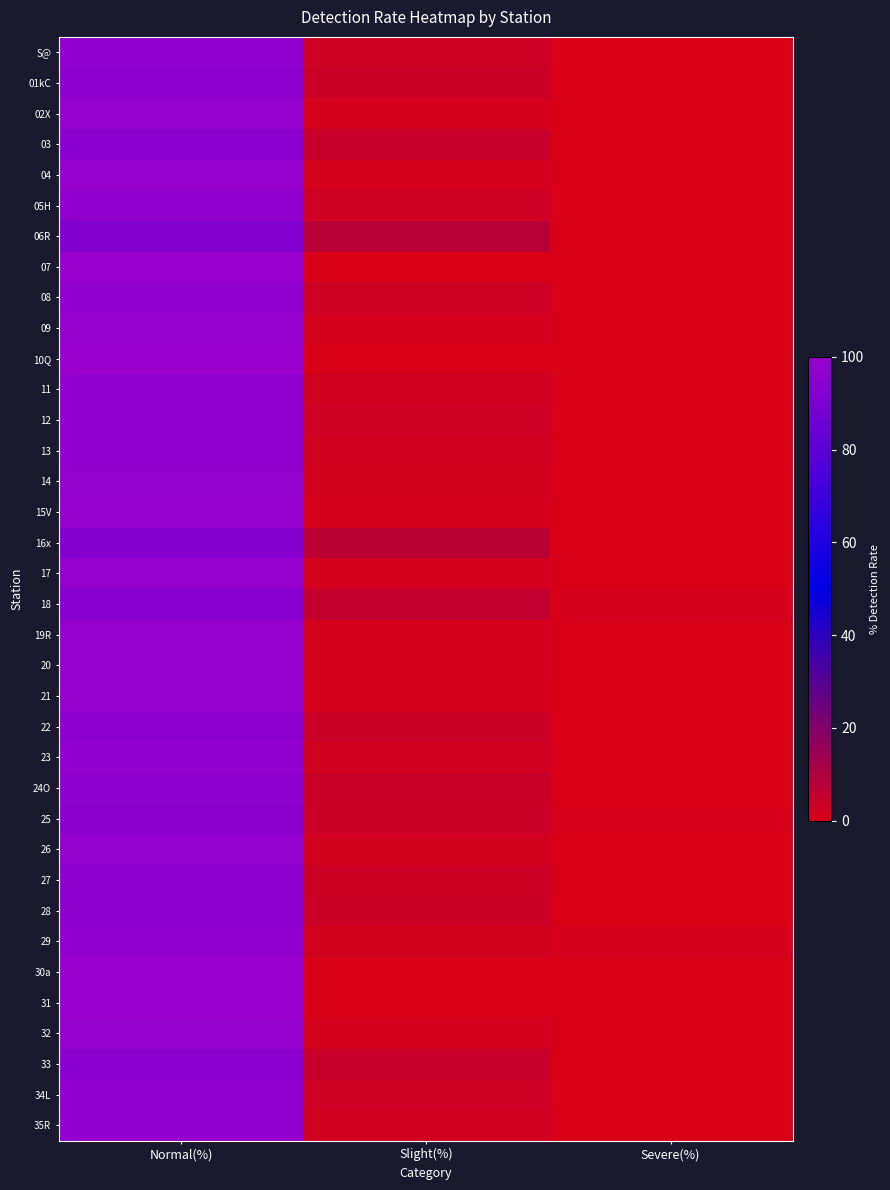

At how many categories does at least one series exceed 22?

1